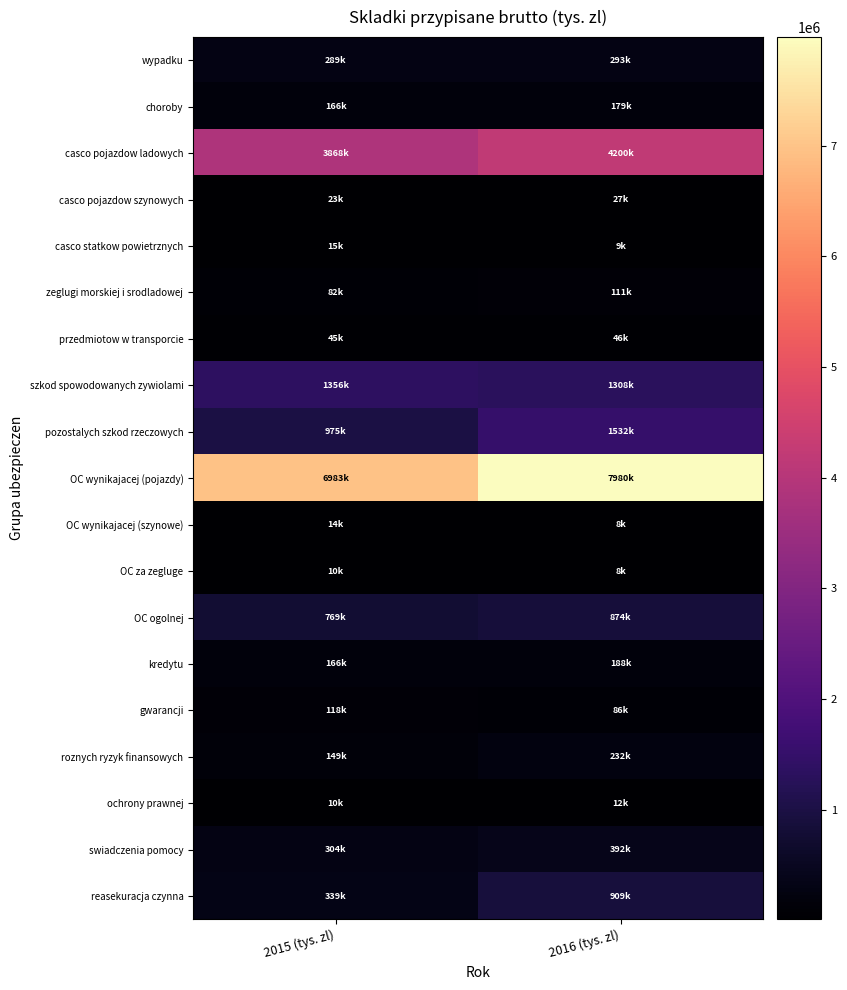

Reading right to left, transcribe all the data shown in this chart.

wypadku: 2016 (tys. zl)=292769	2015 (tys. zl)=288587
choroby: 2016 (tys. zl)=178520	2015 (tys. zl)=165669
casco pojazdow ladowych: 2016 (tys. zl)=4199993	2015 (tys. zl)=3867692
casco pojazdow szynowych: 2016 (tys. zl)=27249	2015 (tys. zl)=23223
casco statkow powietrznych: 2016 (tys. zl)=9155	2015 (tys. zl)=15163
zeglugi morskiej i srodladowej: 2016 (tys. zl)=111357	2015 (tys. zl)=81603
przedmiotow w transporcie: 2016 (tys. zl)=45779	2015 (tys. zl)=45309
szkod spowodowanych zywiolami: 2016 (tys. zl)=1307777	2015 (tys. zl)=1355577
pozostalych szkod rzeczowych: 2016 (tys. zl)=1531914	2015 (tys. zl)=975352
OC wynikajacej (pojazdy): 2016 (tys. zl)=7979916	2015 (tys. zl)=6982610
OC wynikajacej (szynowe): 2016 (tys. zl)=7957	2015 (tys. zl)=13867
OC za zegluge: 2016 (tys. zl)=8179	2015 (tys. zl)=10265
OC ogolnej: 2016 (tys. zl)=874022	2015 (tys. zl)=768573
kredytu: 2016 (tys. zl)=187902	2015 (tys. zl)=166348
gwarancji: 2016 (tys. zl)=85805	2015 (tys. zl)=118283
roznych ryzyk finansowych: 2016 (tys. zl)=231585	2015 (tys. zl)=148572
ochrony prawnej: 2016 (tys. zl)=12111	2015 (tys. zl)=9581
swiadczenia pomocy: 2016 (tys. zl)=392217	2015 (tys. zl)=303584
reasekuracja czynna: 2016 (tys. zl)=908858	2015 (tys. zl)=338963